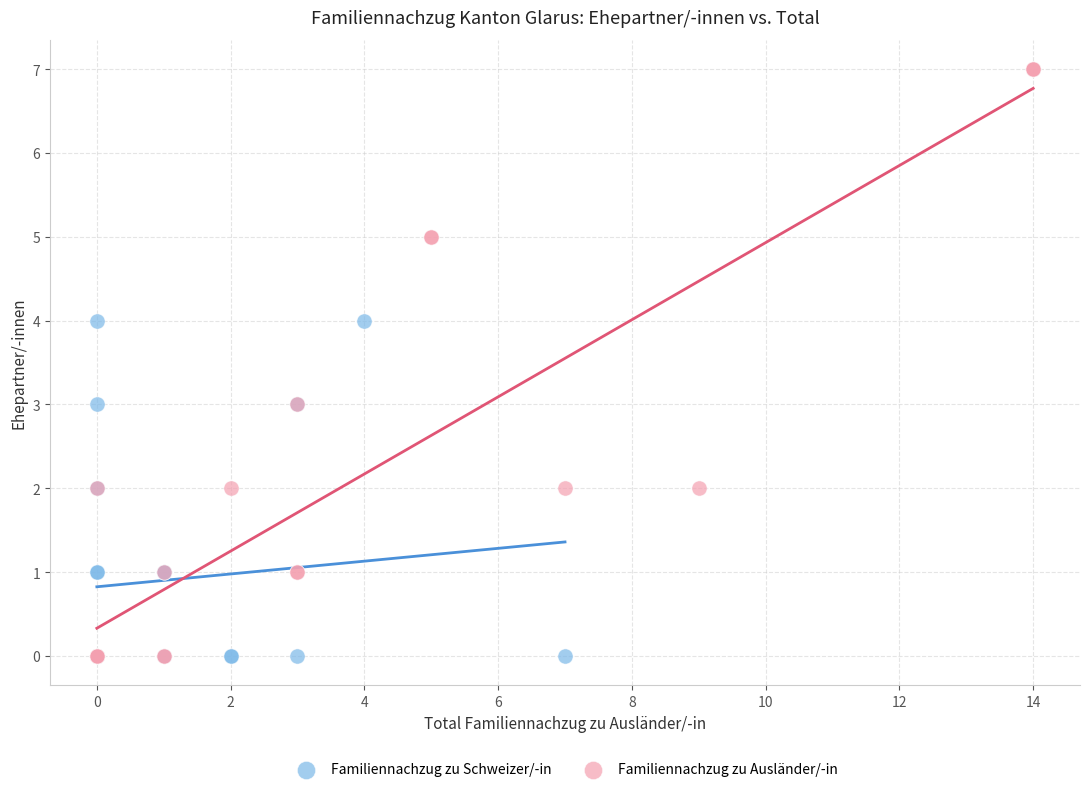

Which series has the largest Y range (max minus min)?

Familiennachzug zu Ausländer/-in